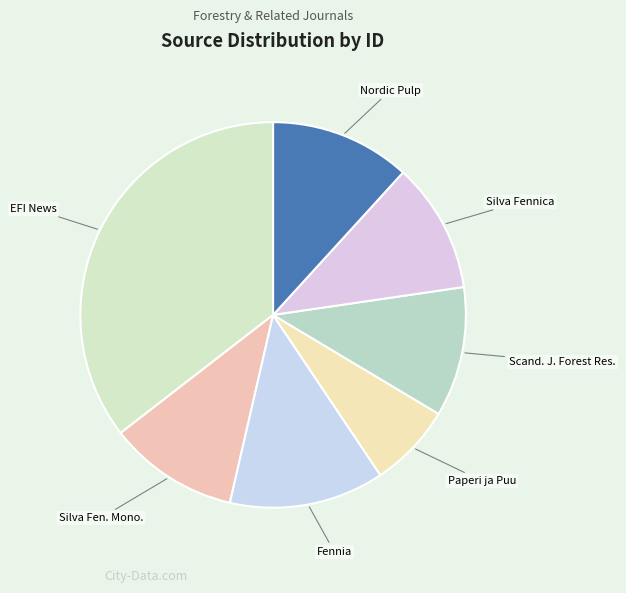

Count the number of slices in the pie.

7